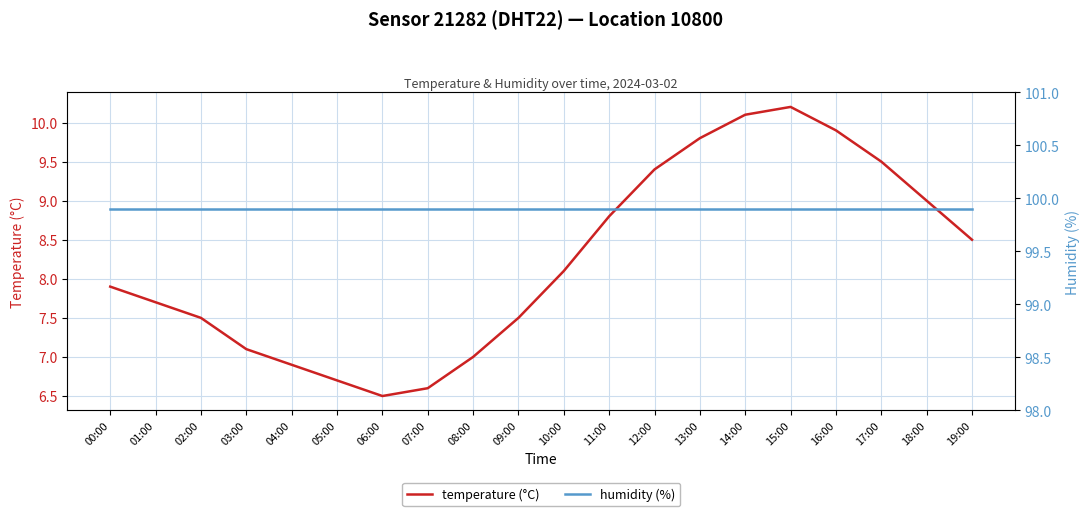

What position from the right is 11:00?

9